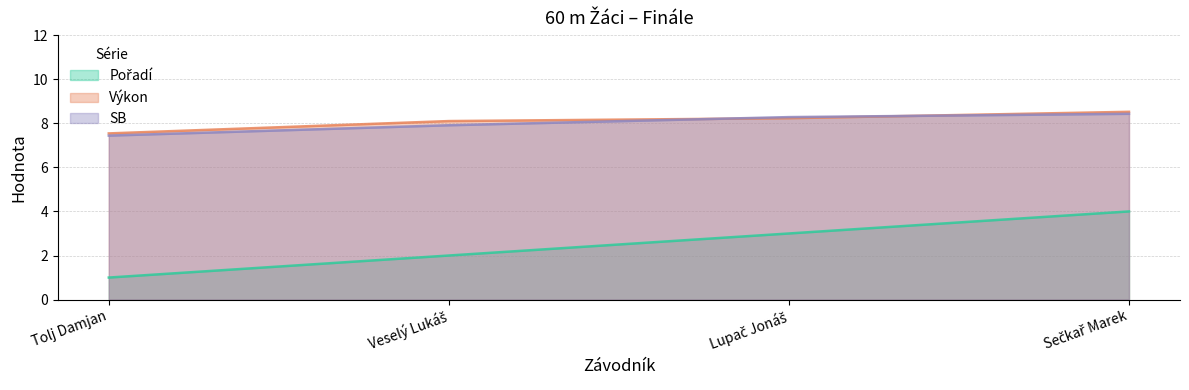

Rank the series by their maximum value, from highest to lowest.

Výkon, SB, Pořadí